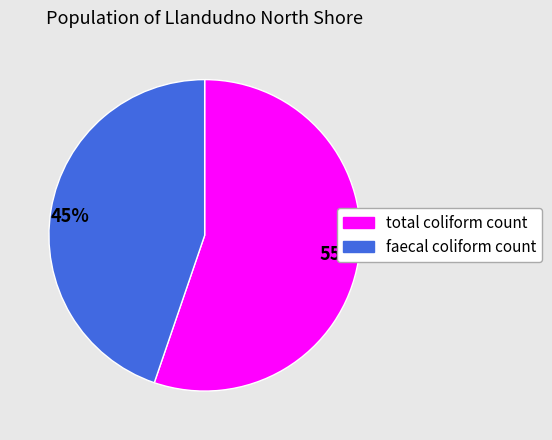

What percentage is the 55% slice, to the nearest percent?

55%